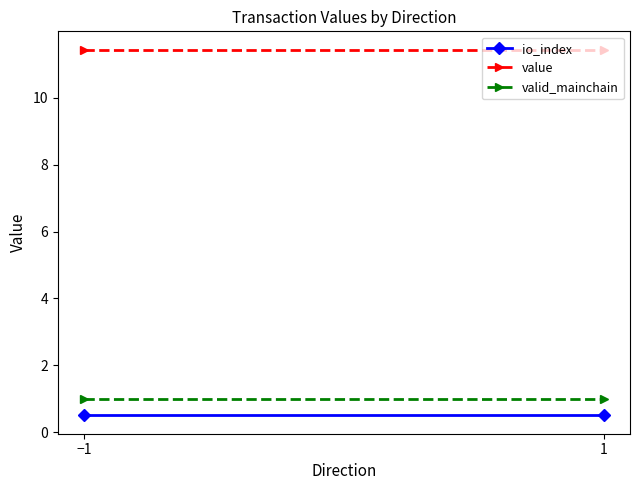

Between −1 and 1, which is larger?

−1